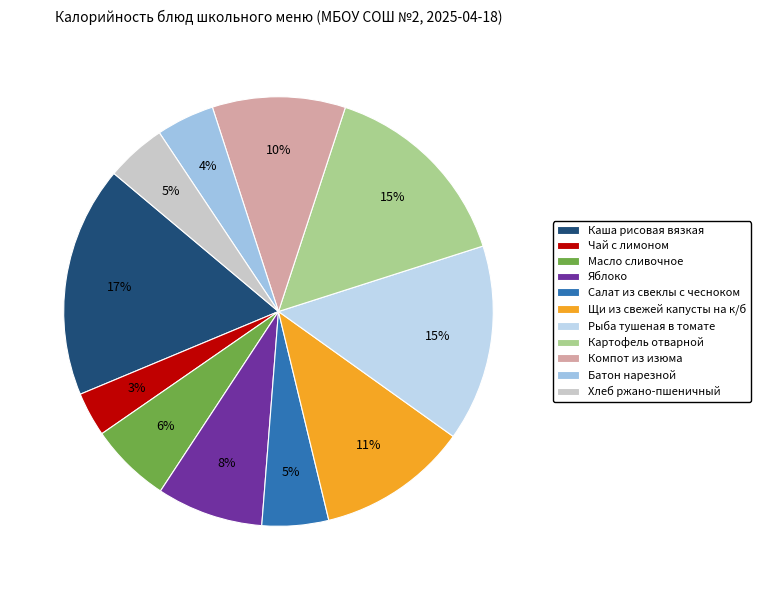

Does Салат из свеклы с чесноком account for over 50% of the chart?

No